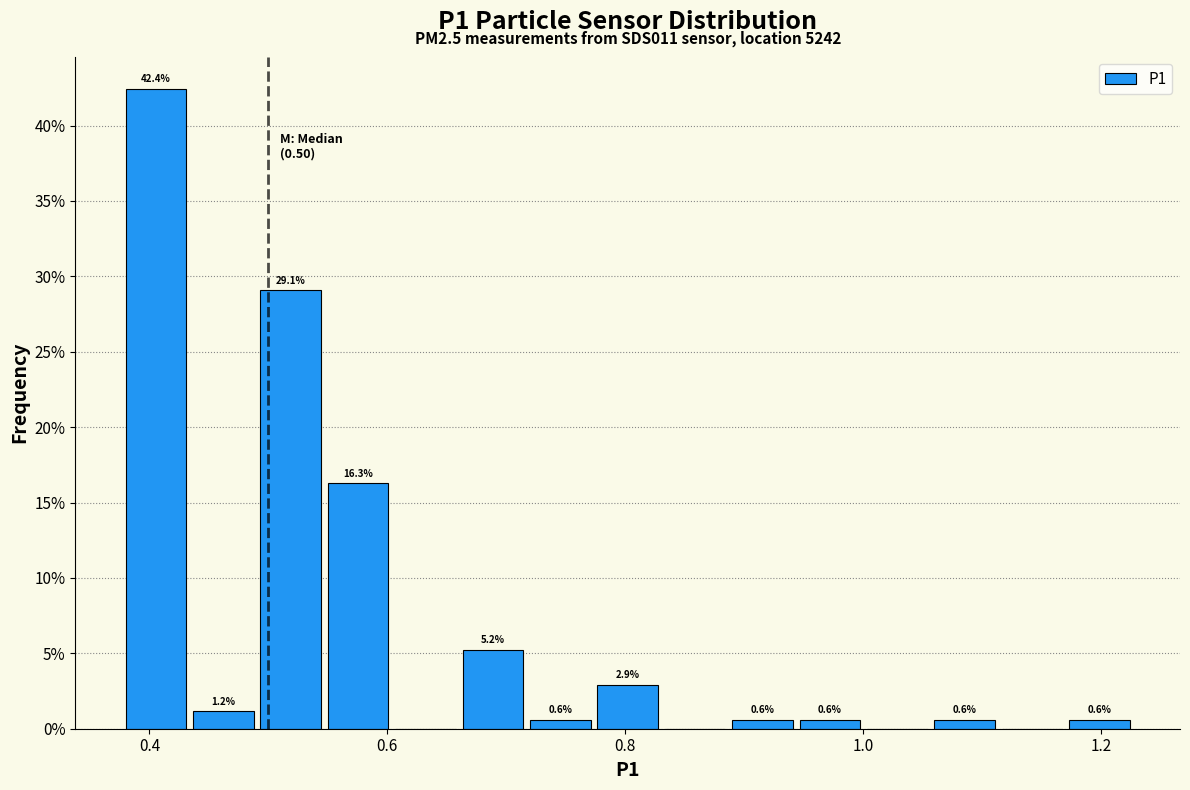

Around what value on the x-axis is the tallest bar? Give the approximate position of its centre, as read against the axis.

0.40